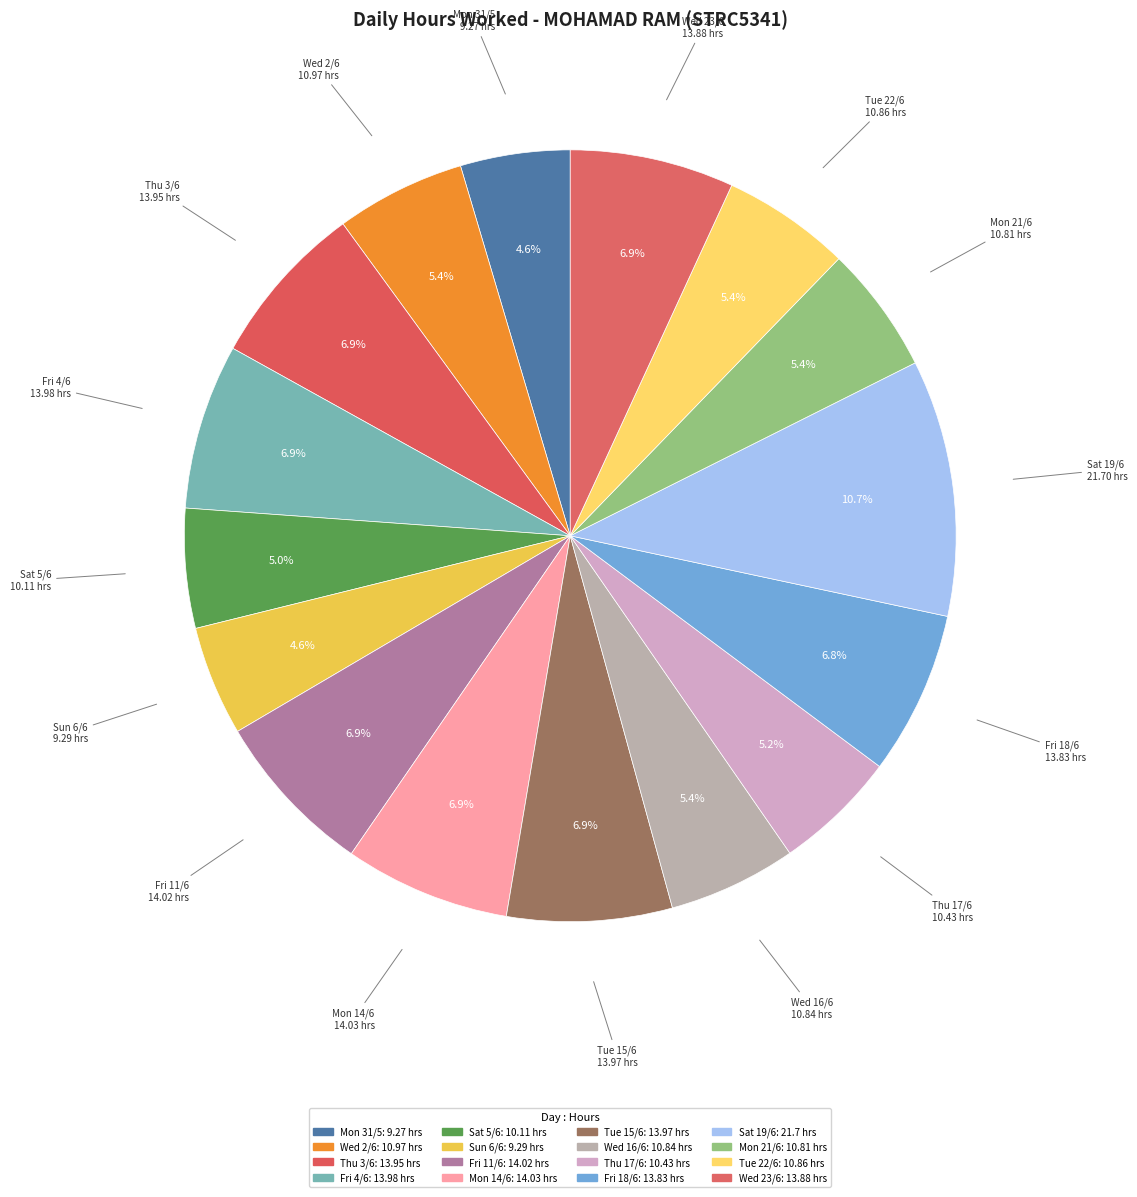

How many slices are in this pie chart?

16